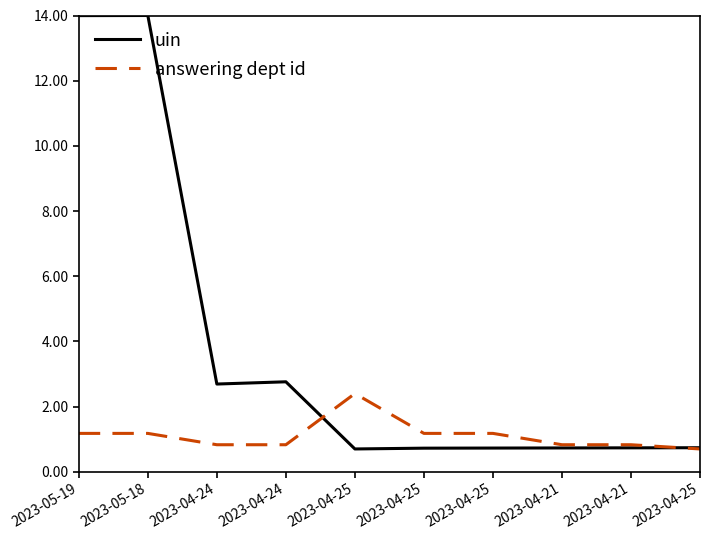

True or false: answering dept id and uin cross at least once.

True